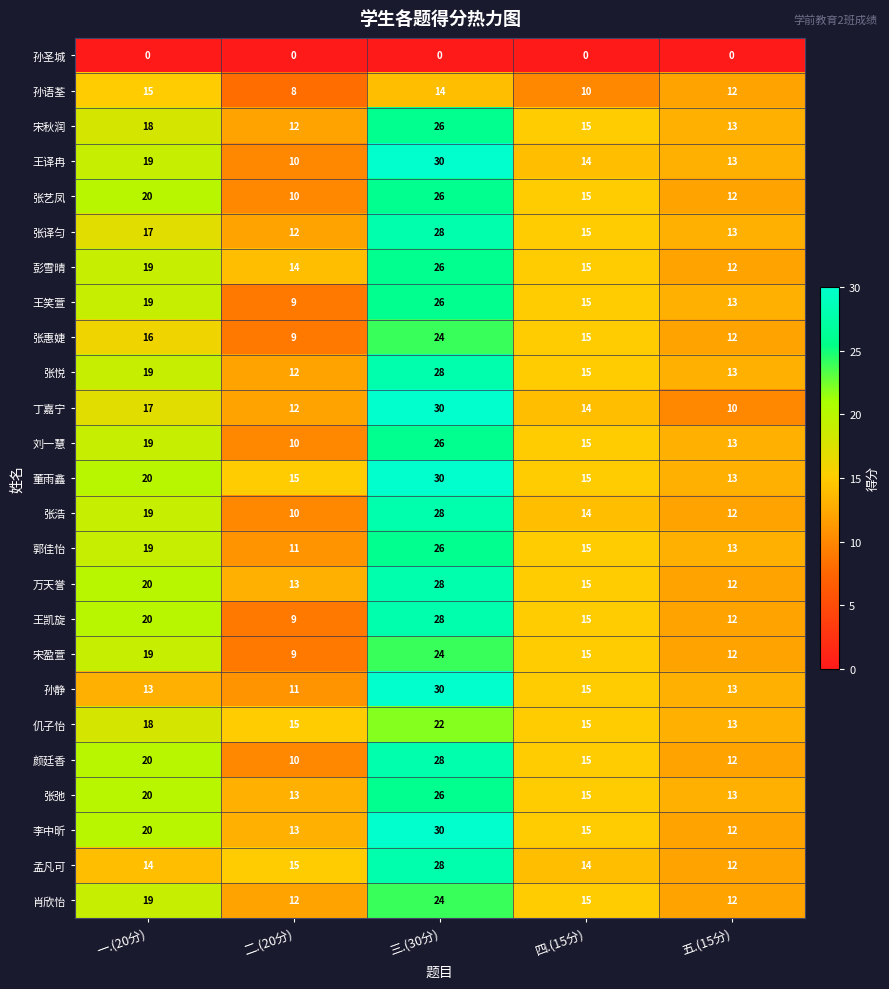

What is the spread (max minus min) of values at 五.(15分)?

13